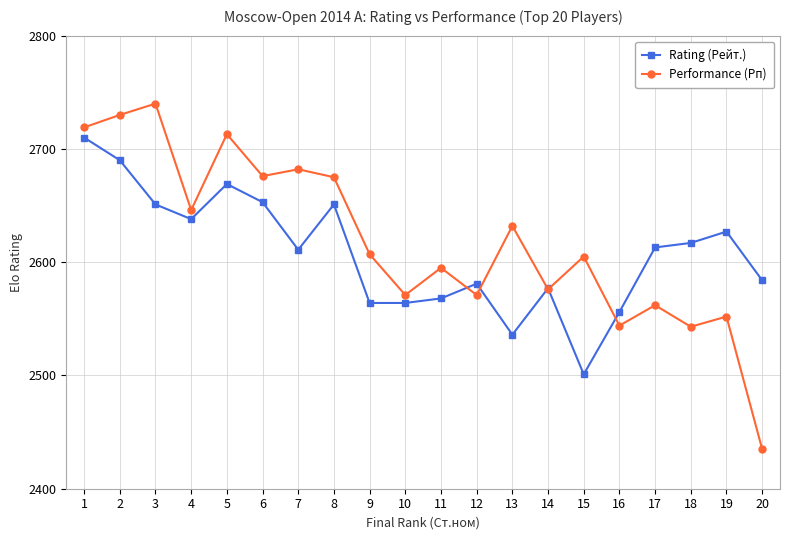

Between 7 and 13, which series saw the biggest shift?

Rating (Рейт.)